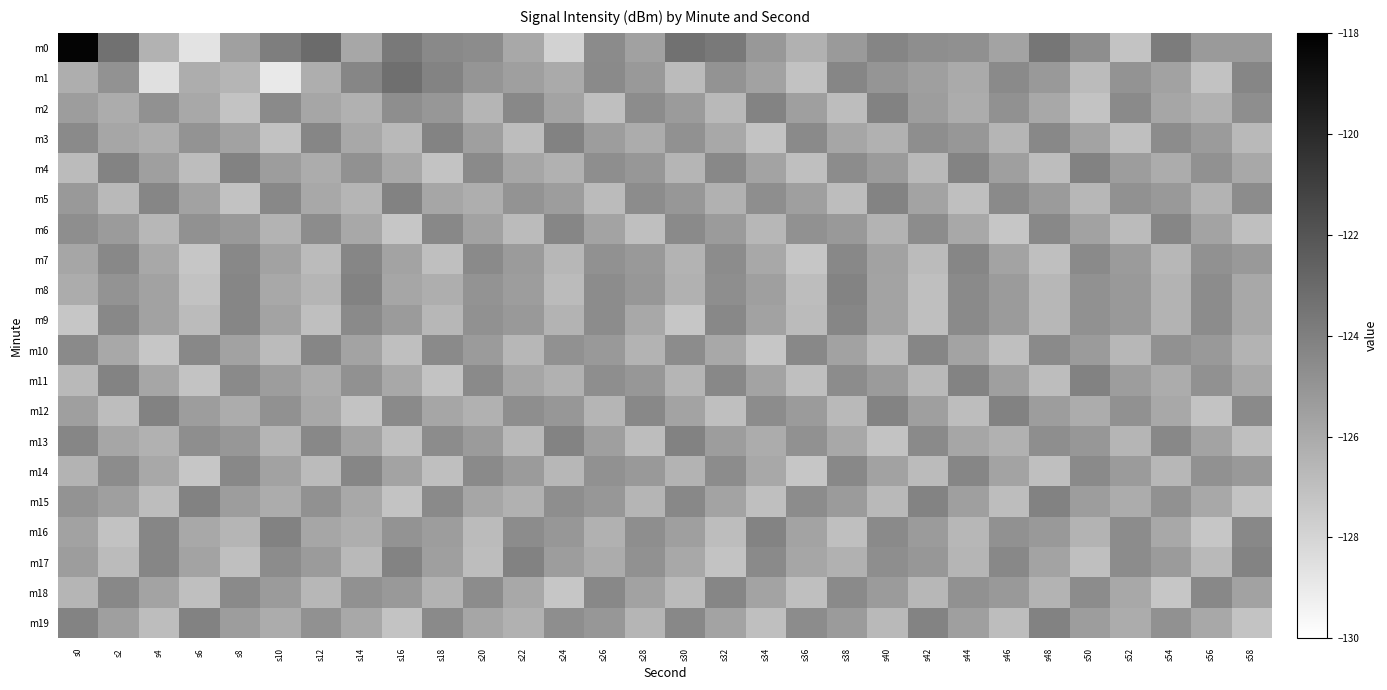

Rank the series by their maximum value, from lowest to highest.

m6, m7, m9, m10, m14, m18, m2, m3, m4, m5, m8, m11, m12, m13, m15, m16, m17, m19, m1, m0